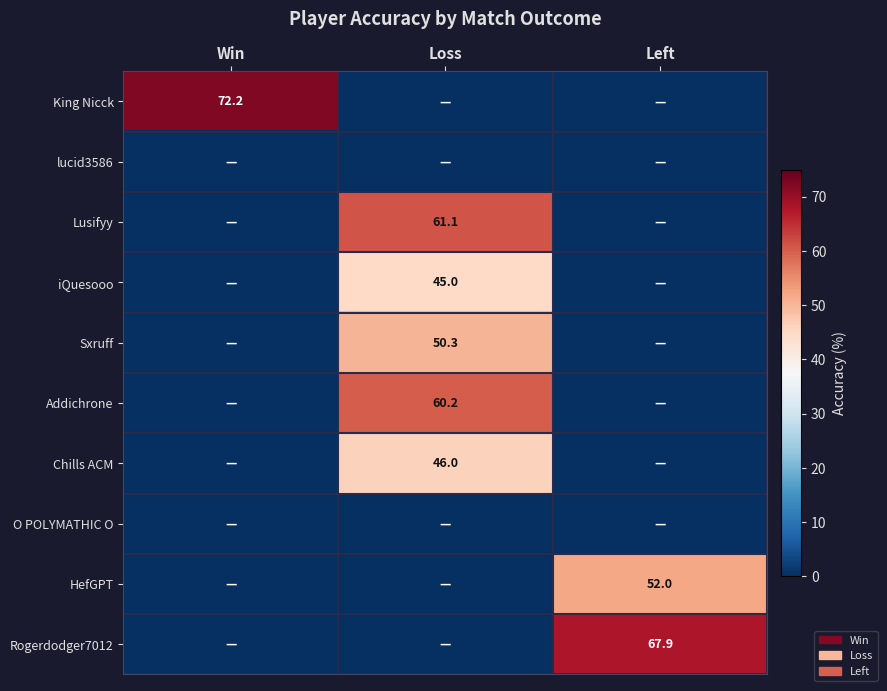

The value of Chills ACM at Loss is 46.0. True or false?

True